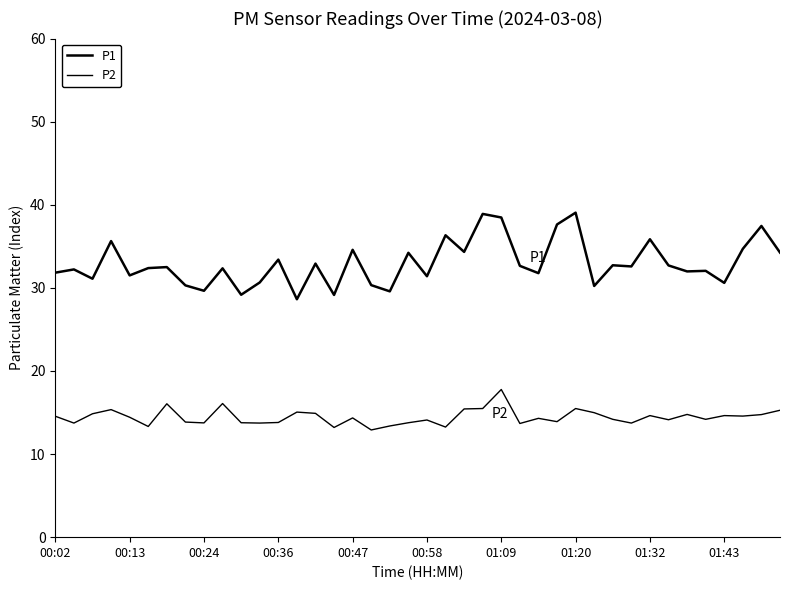

True or false: P2 and P1 cross at least once.

False